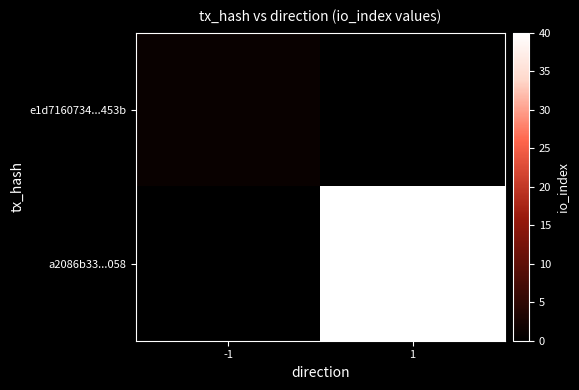

What is the total value across all series at -1?

1